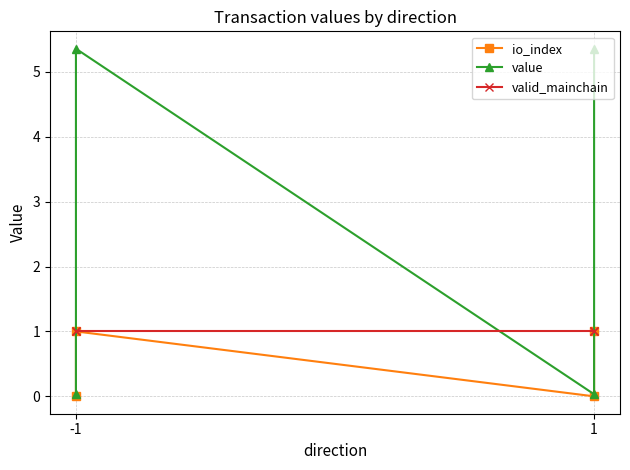

How many distinct data groups are displayed?

3